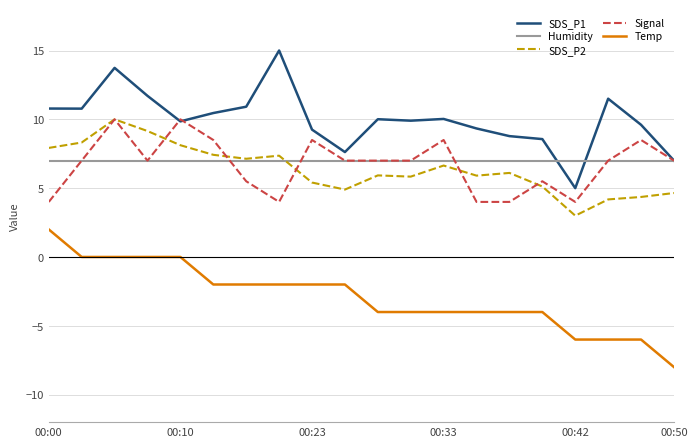

True or false: SDS_P2 and SDS_P1 cross at least once.

False